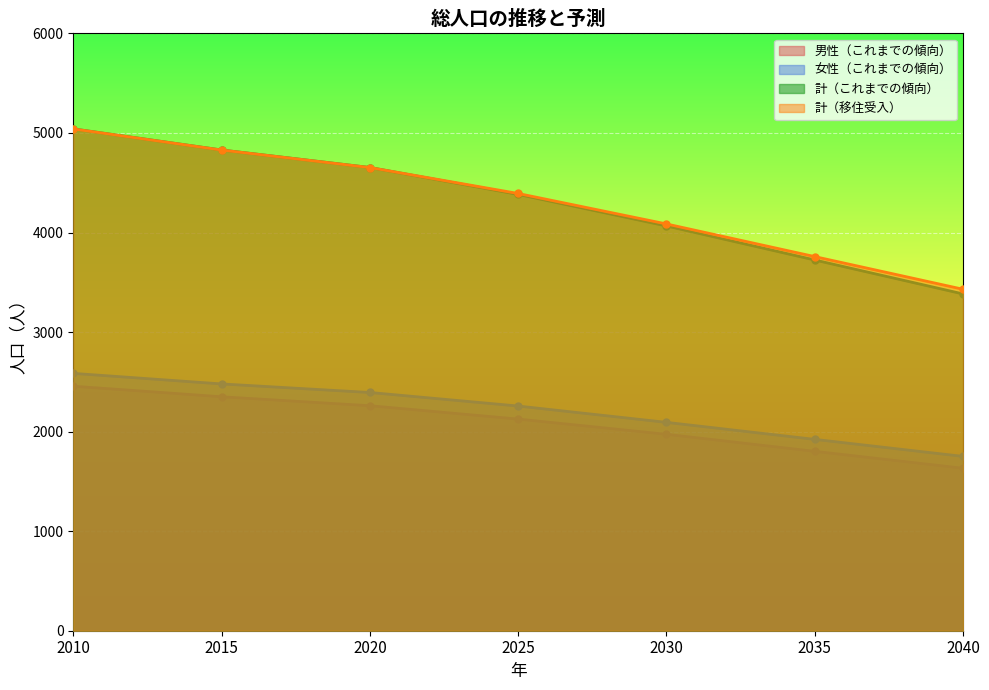

What is the value of the 女性（これまでの傾向） point at the 3rd from the left?

2393